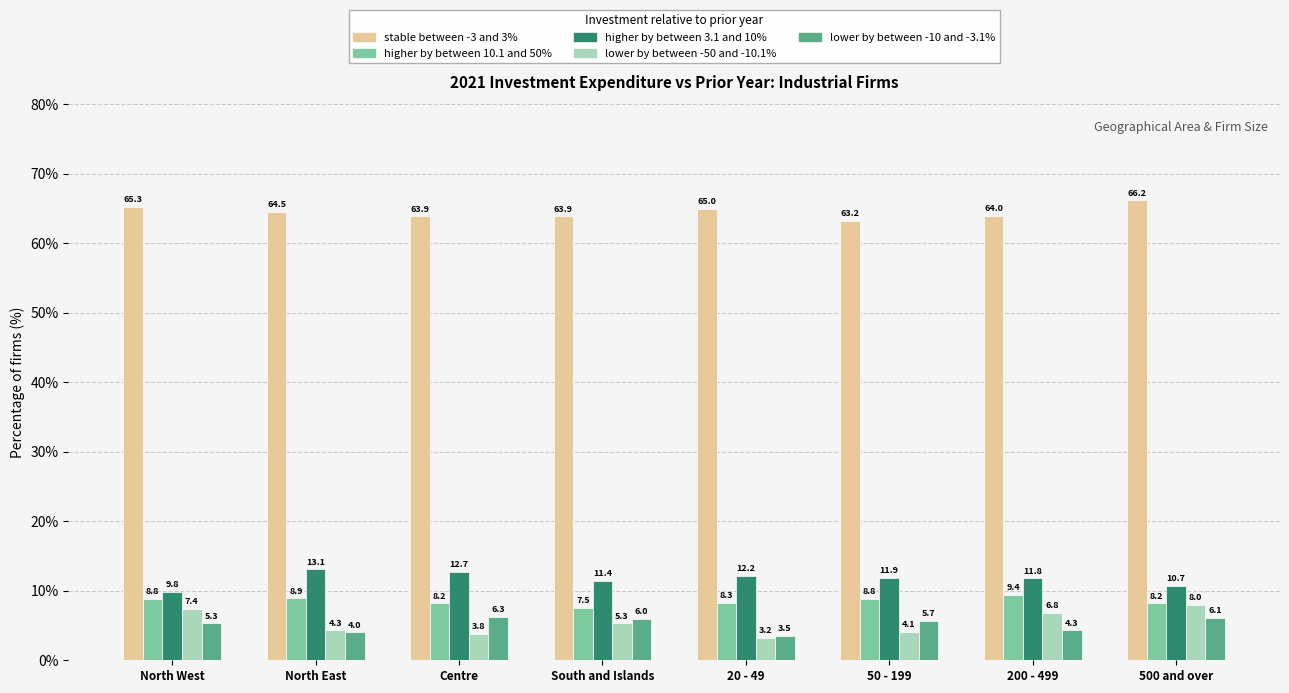

What is the sum of all higher by between 10.1 and 50% values?

68.1